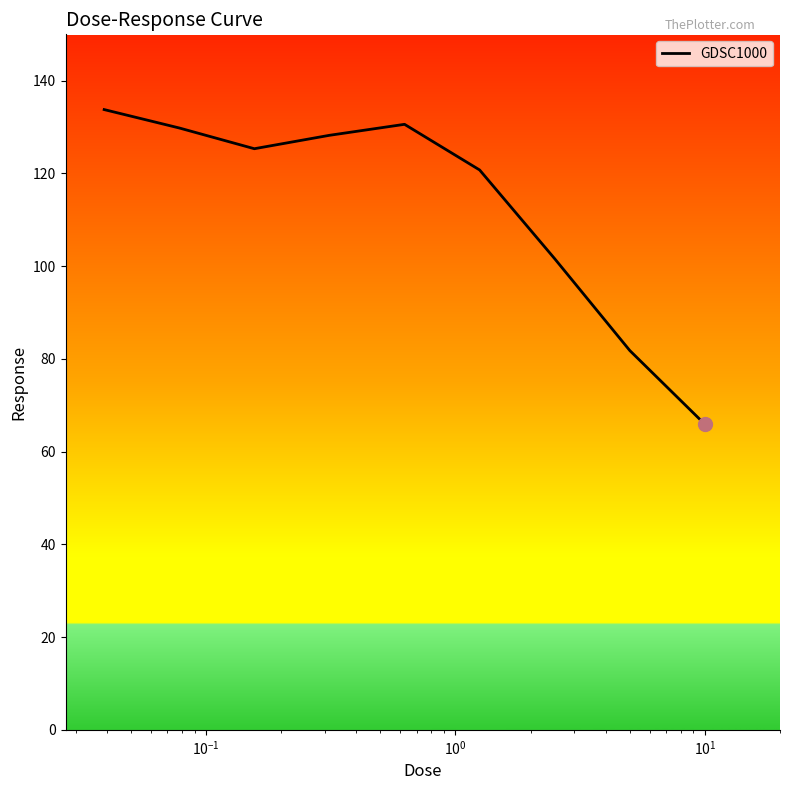

Reading right to left, extract all data points from this chart.

65.9	81.8	101.6	120.7	130.6	128.2	125.3	129.8	133.8